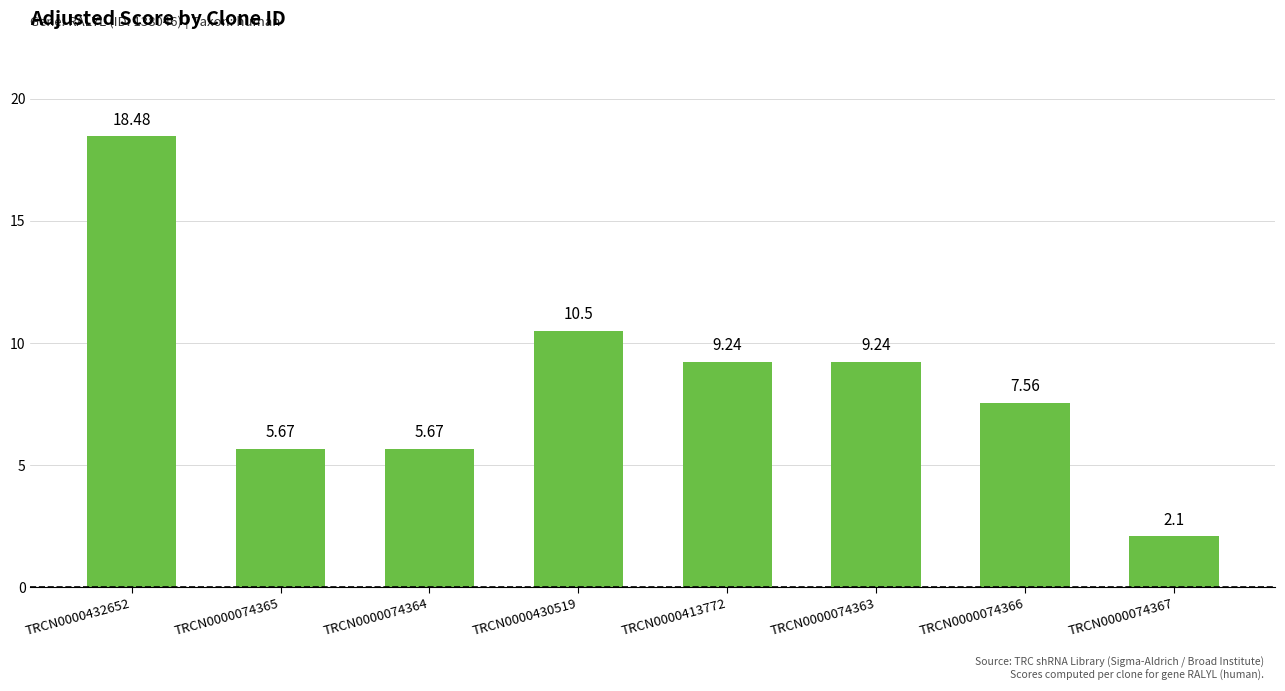

How many data points are above 9?

4